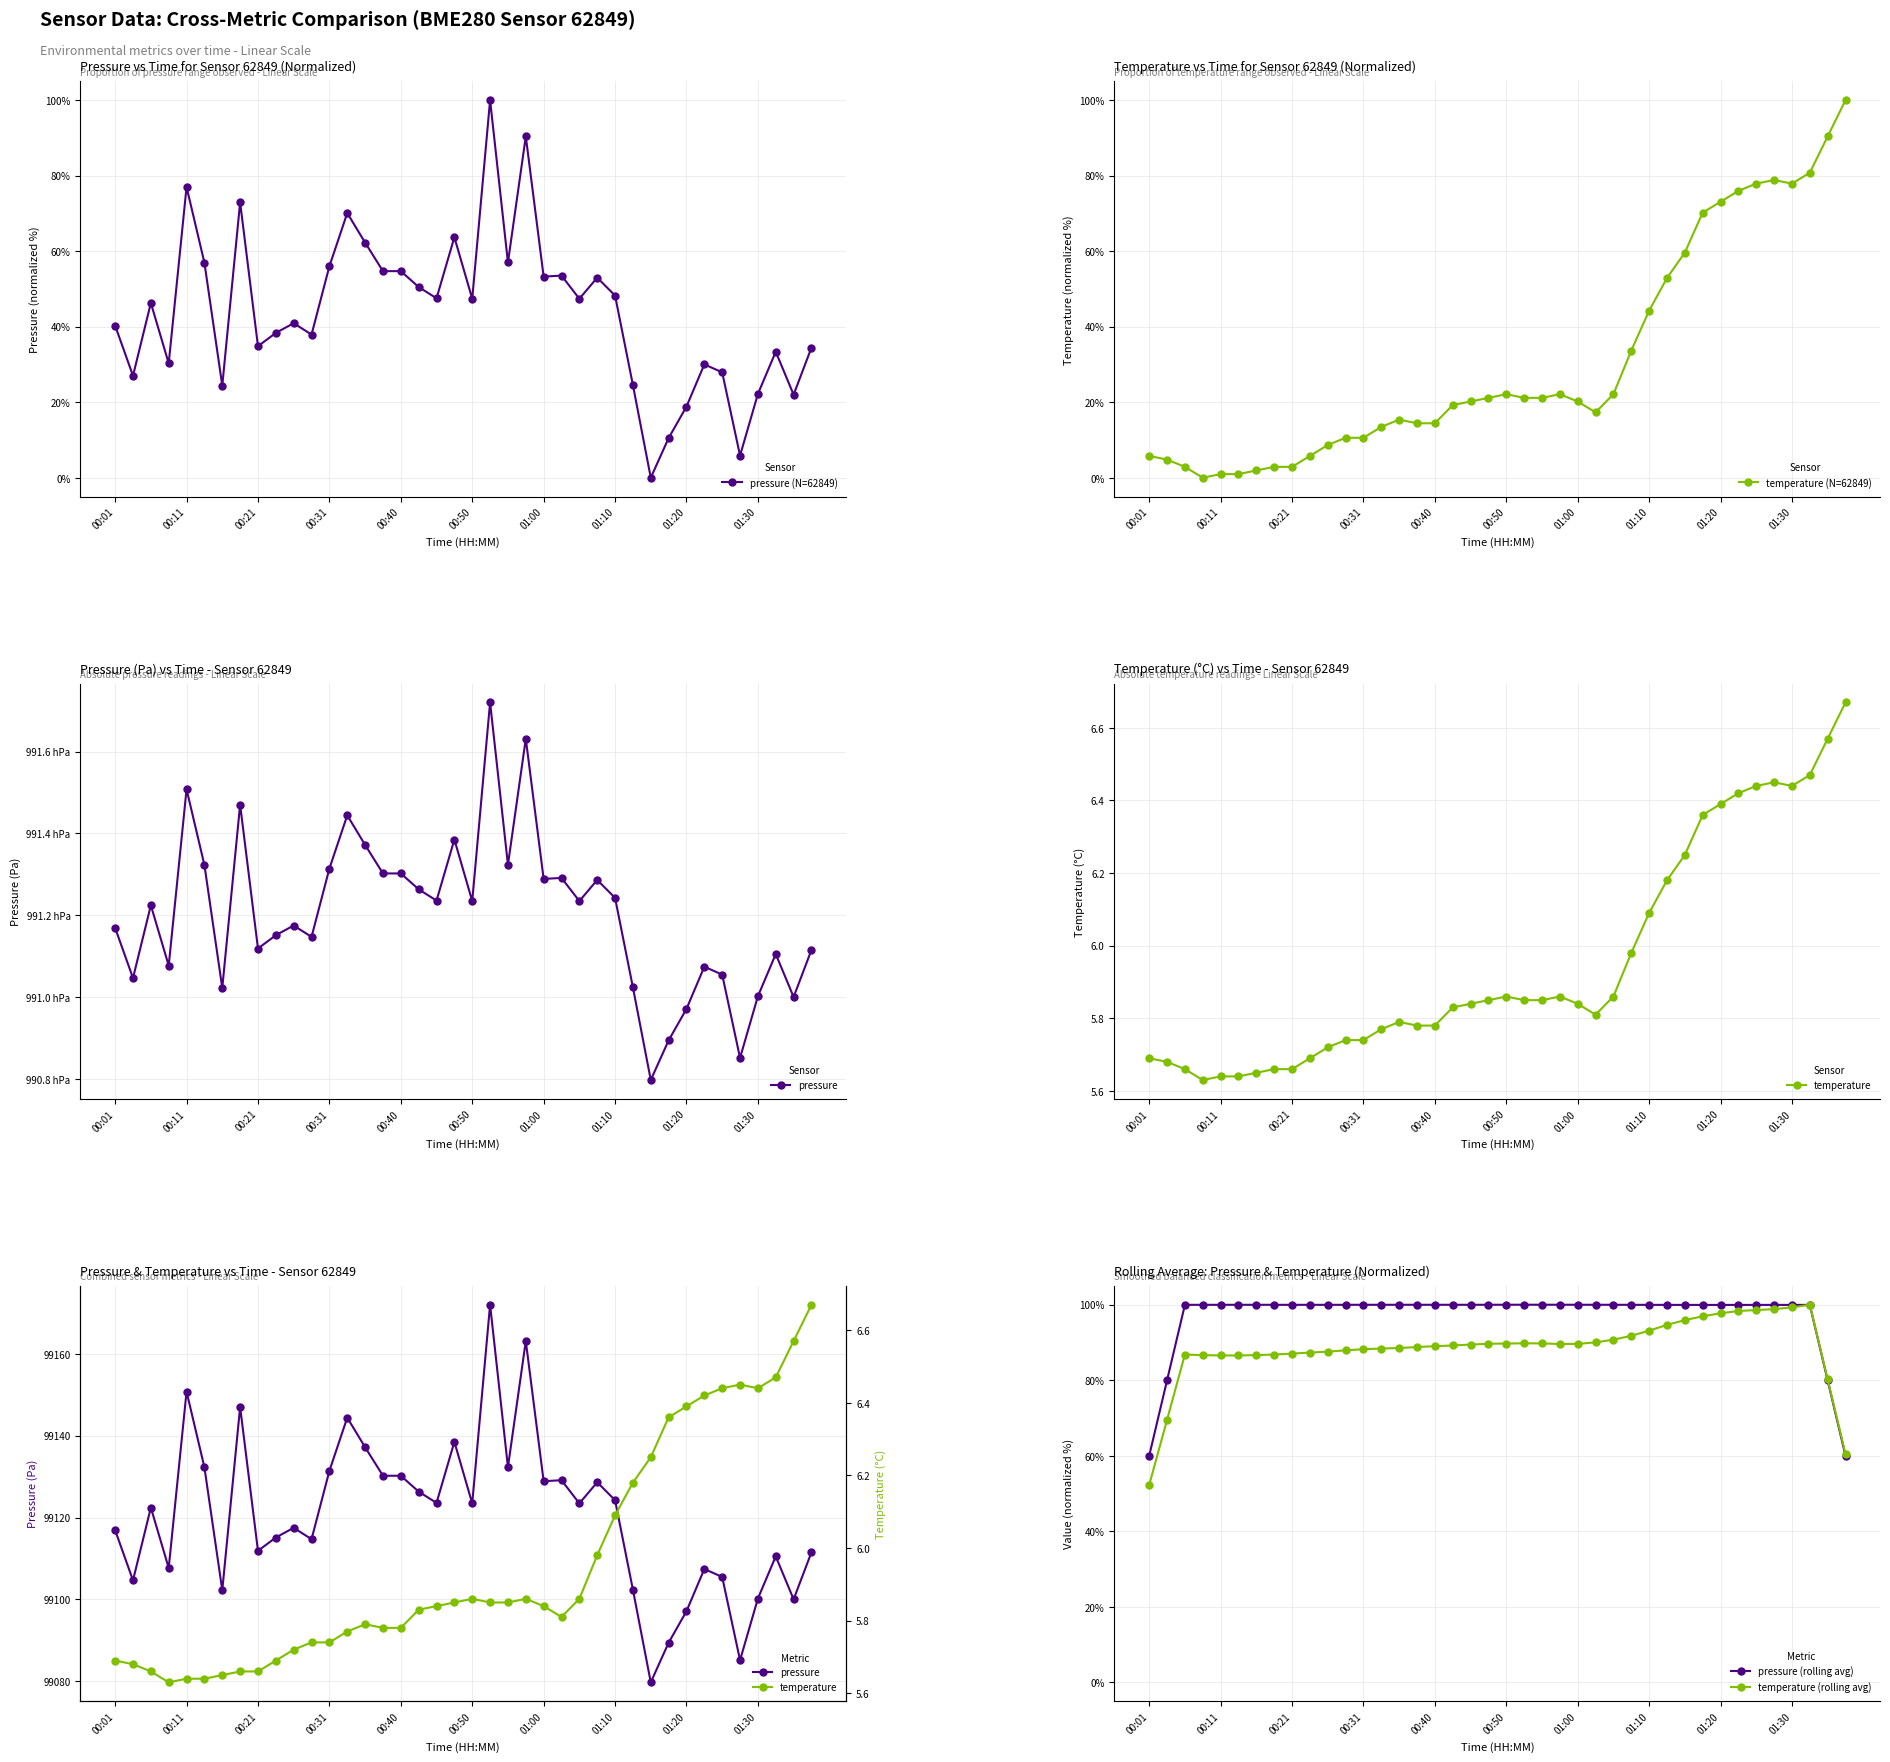

What is the sum of all temperature (rolling avg) values?

3538.1